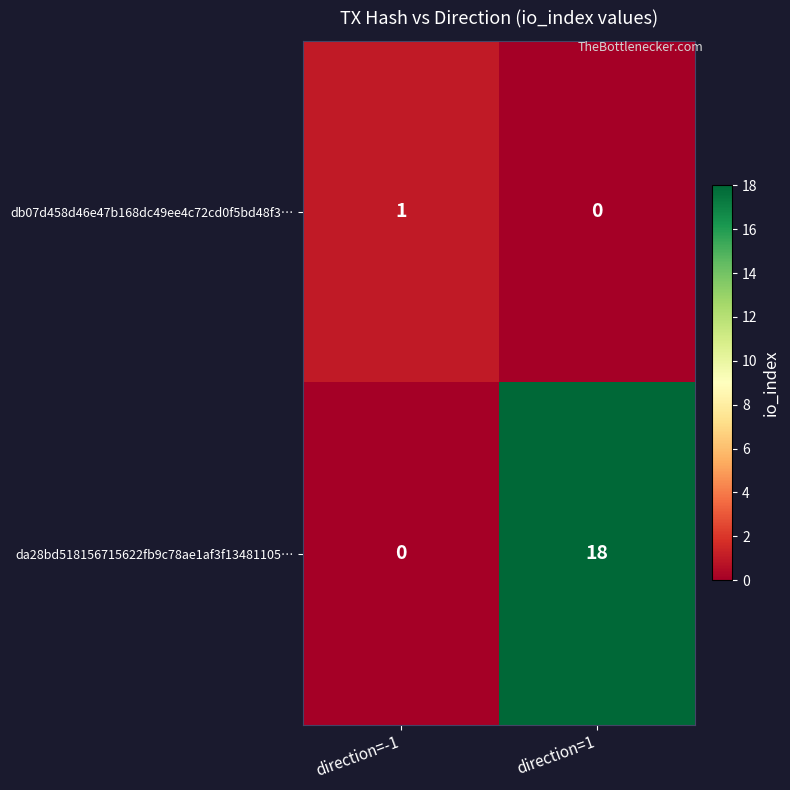

What is the spread (max minus min) of values at direction=-1?

1